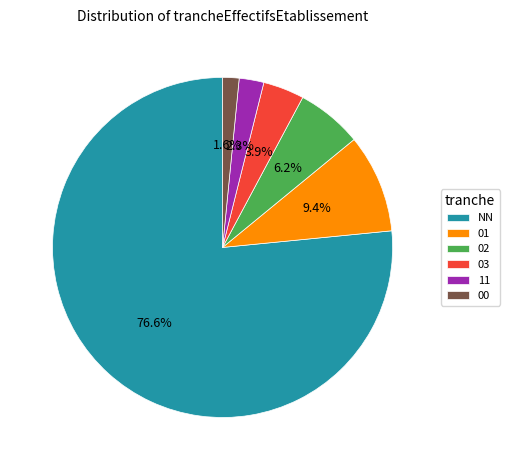

Do NN and 00 together represent more than half of the pie?

Yes